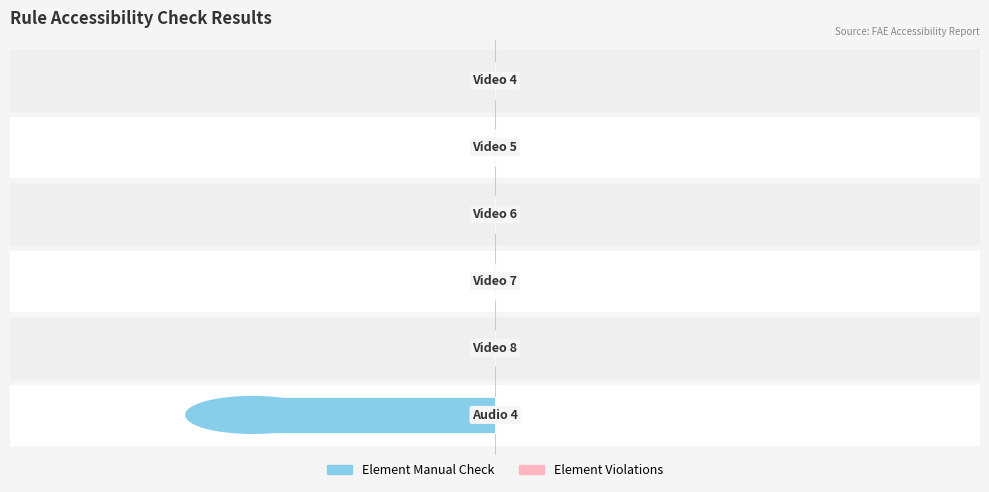

How many values are between 0 and 1?

5